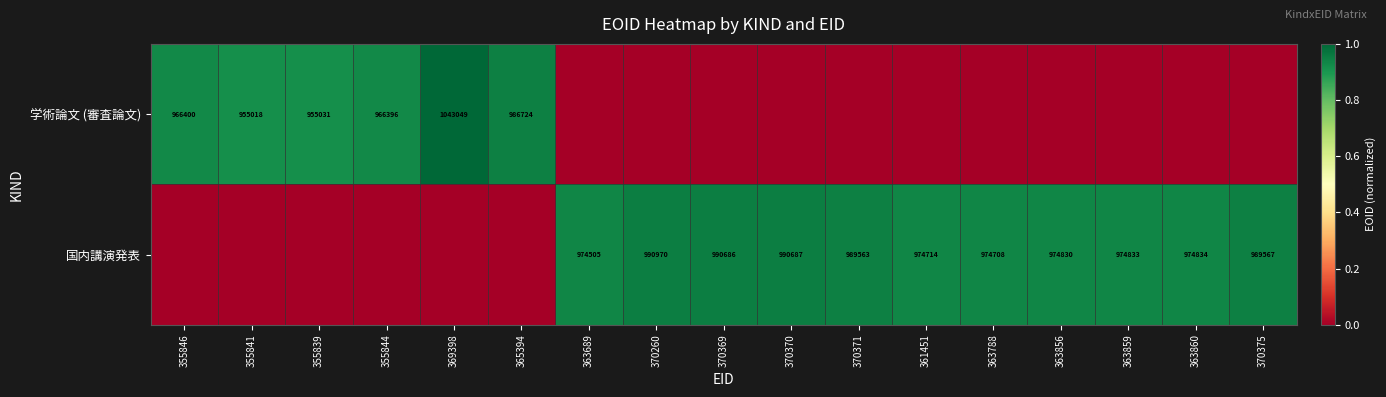

What is the difference between the highest and lowest values at 370375?

0.9